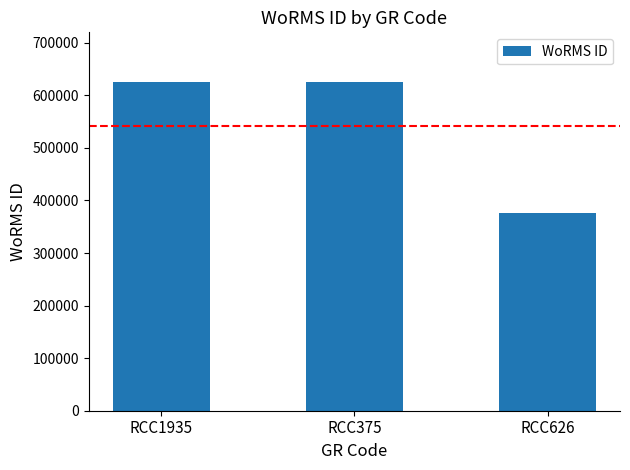

True or false: the data shows 296037 at RCC1935.

False